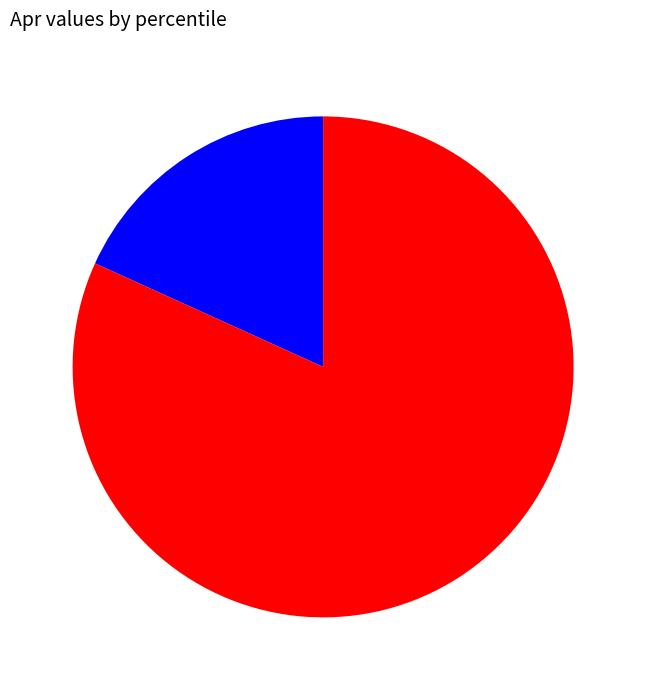

Is there any slice that represents more than half of the pie?

Yes